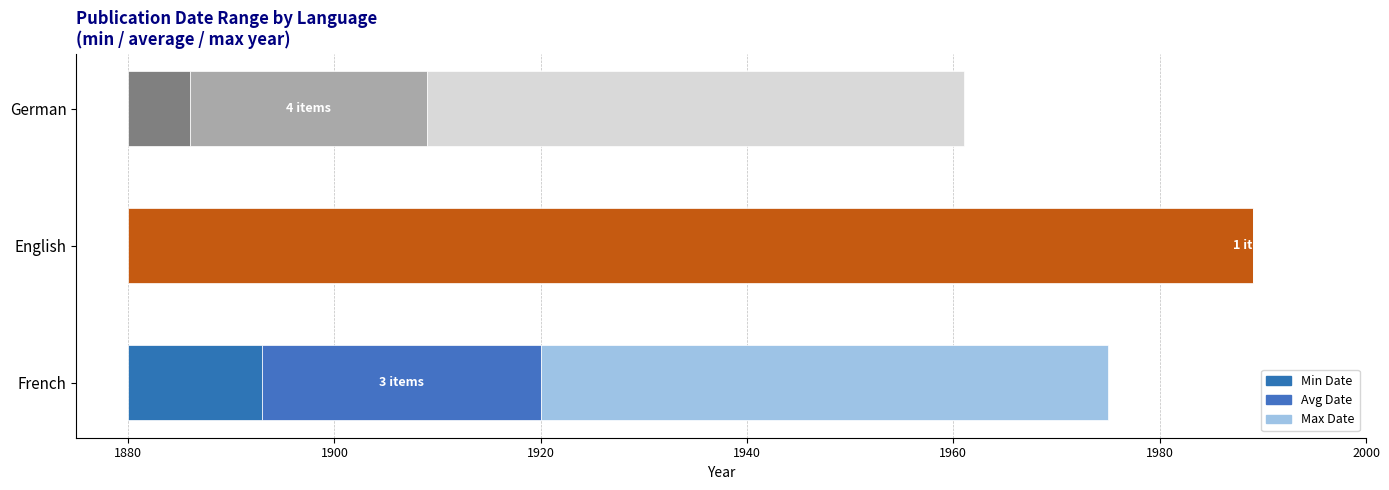

How many series are shown in this chart?

3